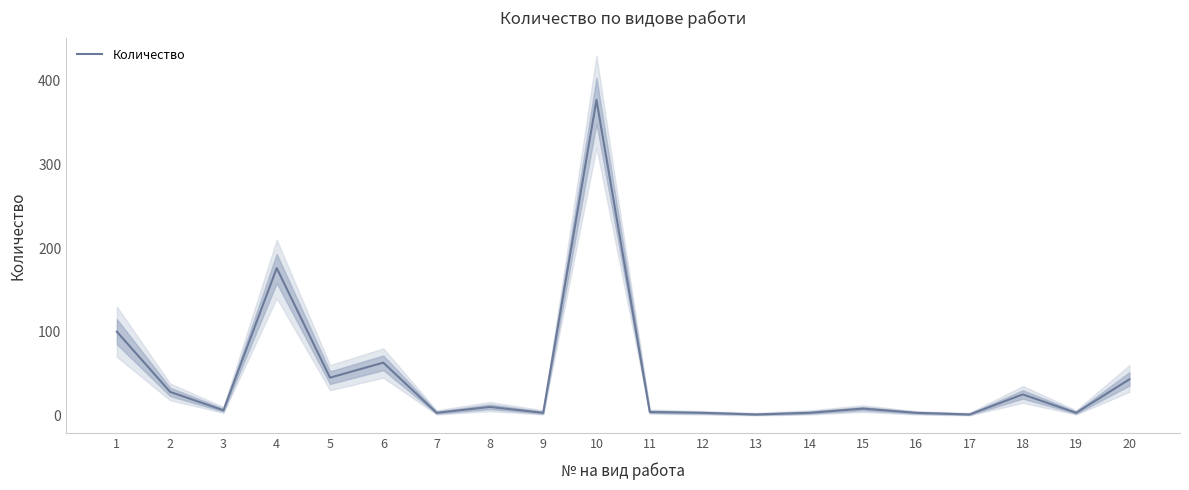

What is the greatest value displayed?

377